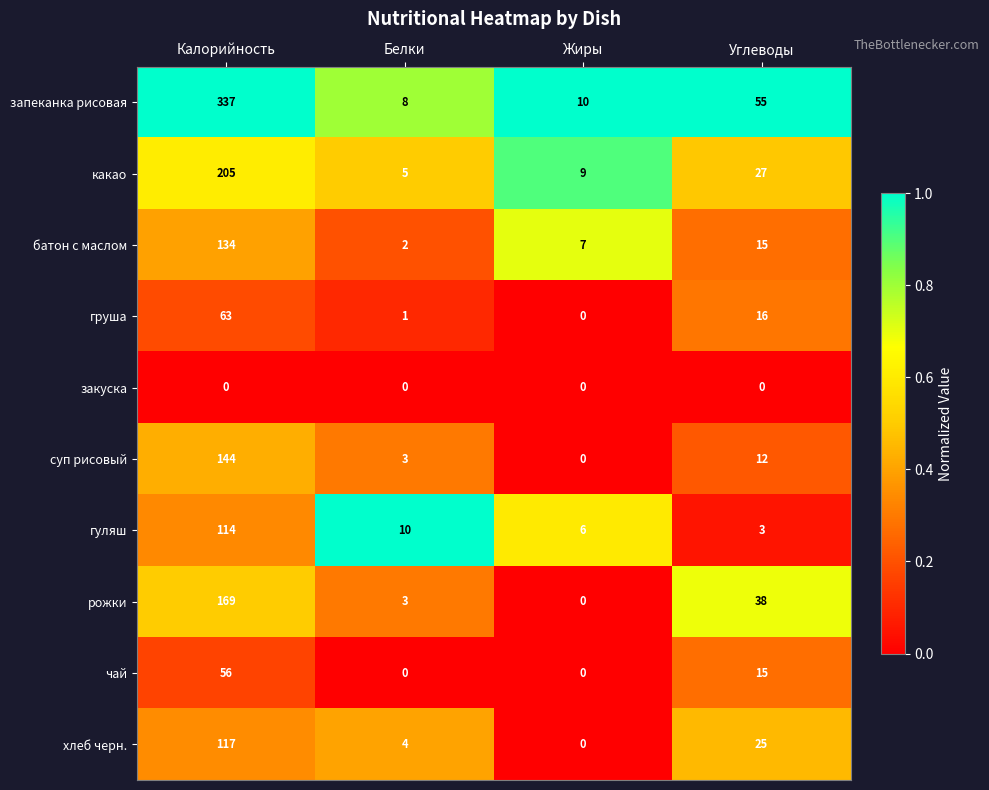

What is the average value of the суп рисовый series?

40